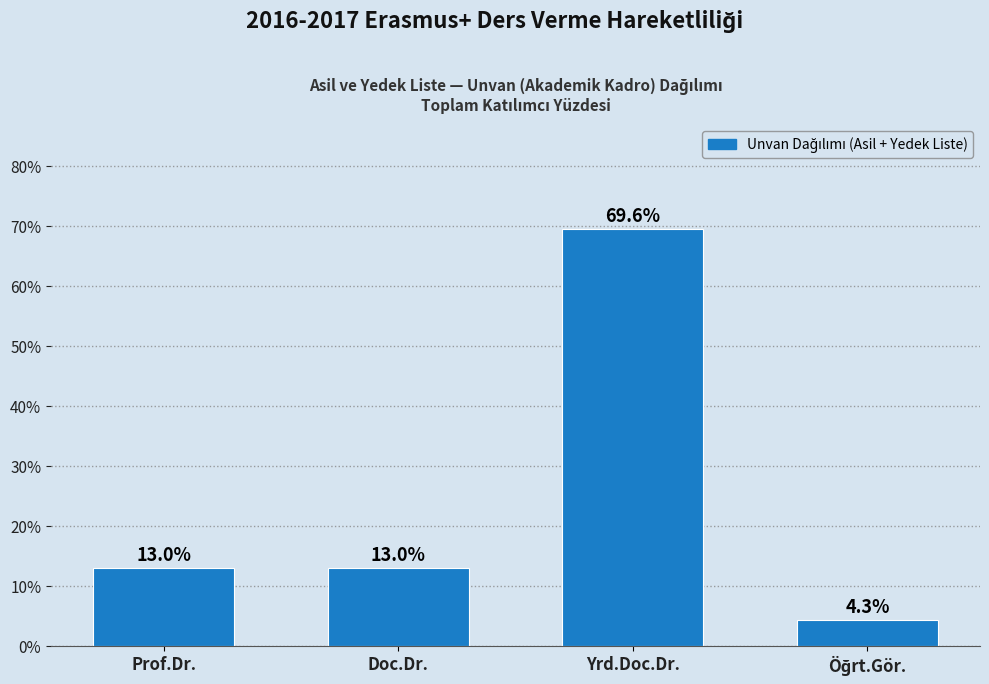

Reading left to right, extract all data points from this chart.

13.0	13.0	69.6	4.3